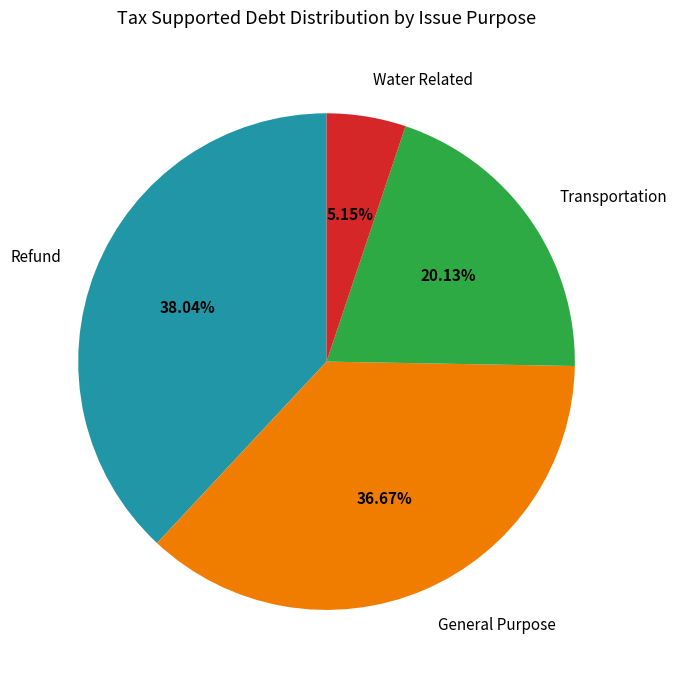

Is there a majority slice in this chart?

No